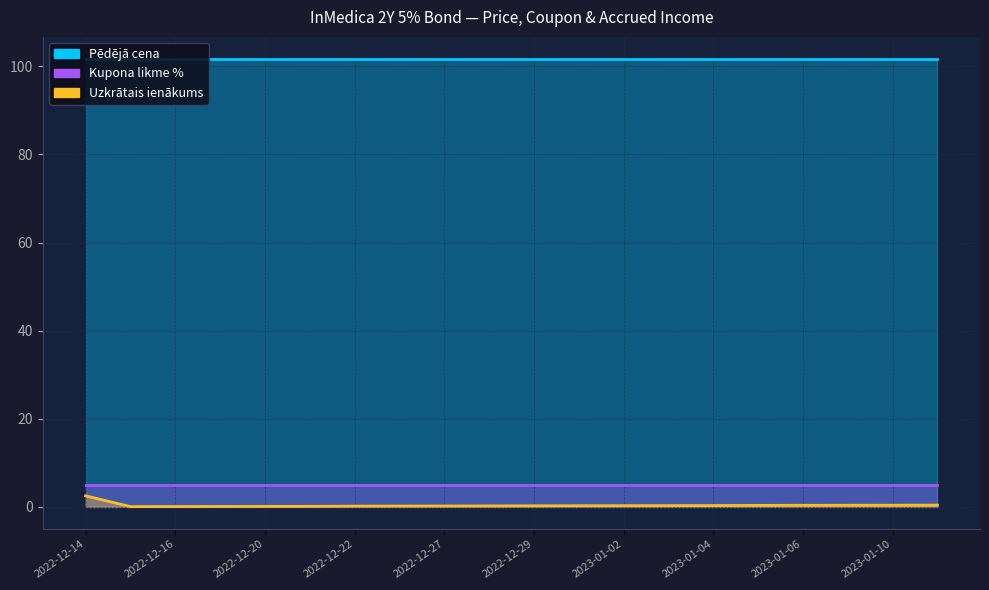

At how many categories does at least one series exceed 4?

20